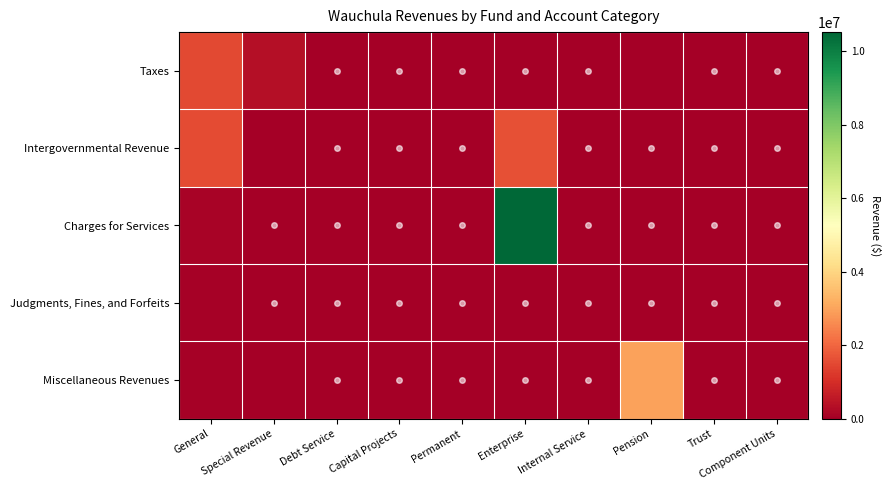

Which series has the largest total across all categories?

Charges for Services